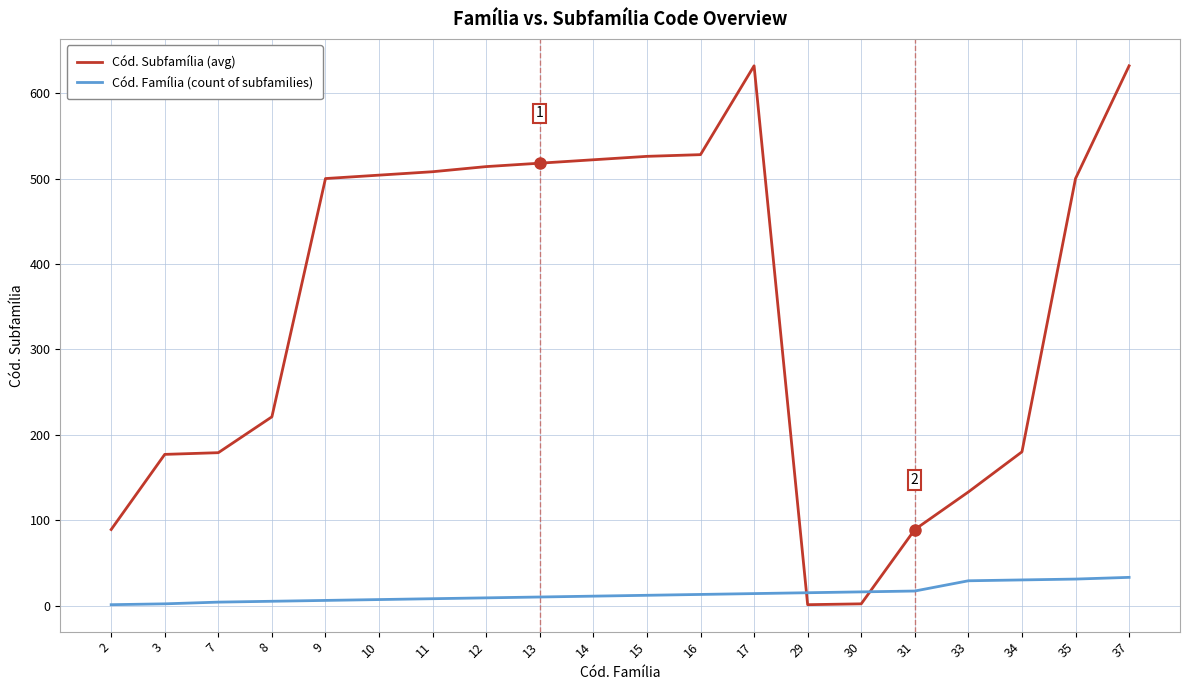

How many lines are shown in the chart?

2